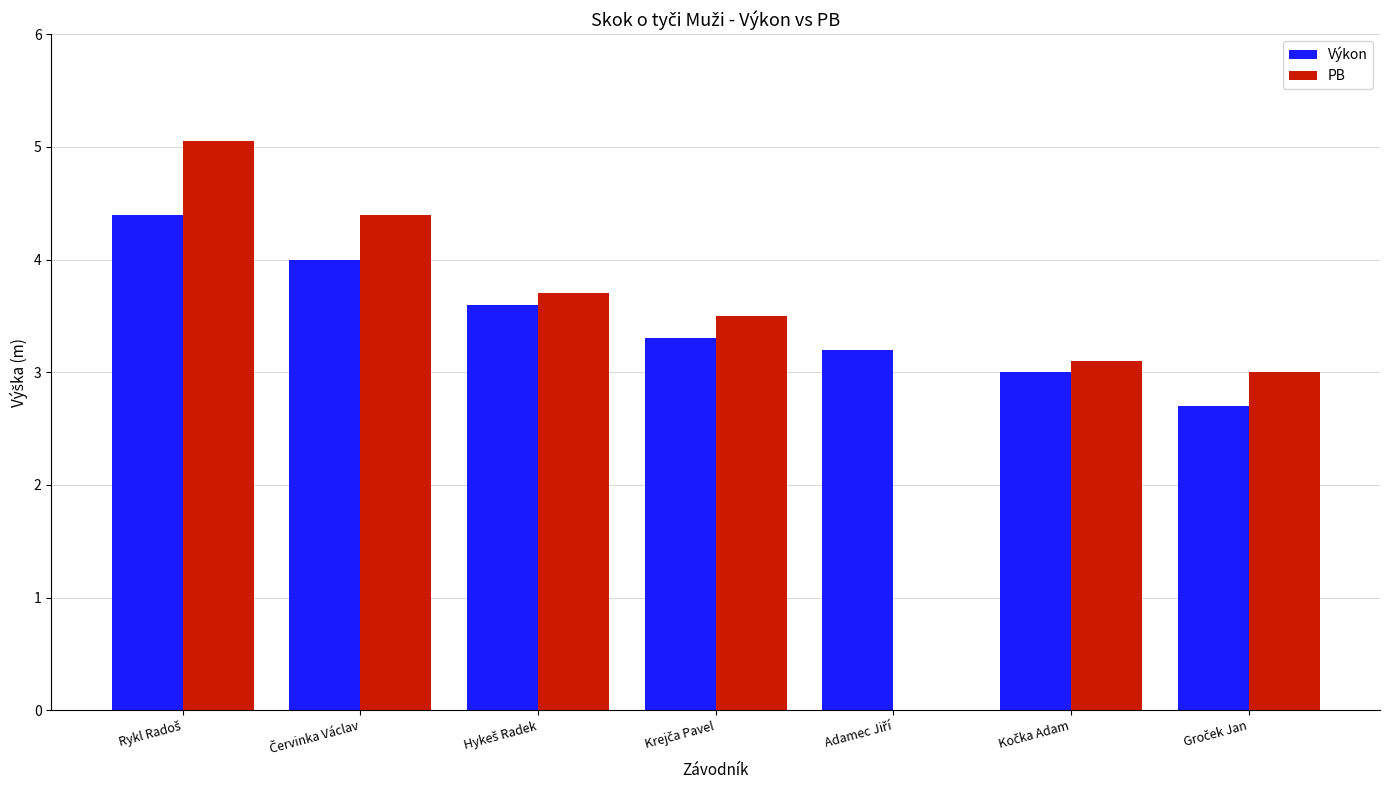

What is the sum of all PB values?

22.8